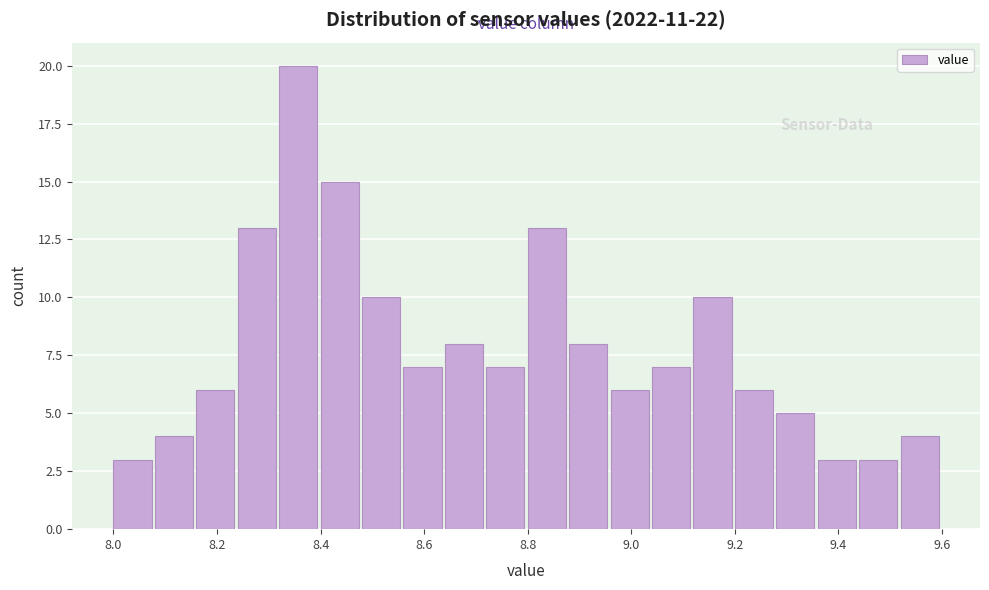

What is the height of the bar covering 8.24 to 8.32 on the x-axis? The values are not printed on the chart, so give them approximately, as read against the axis.

13